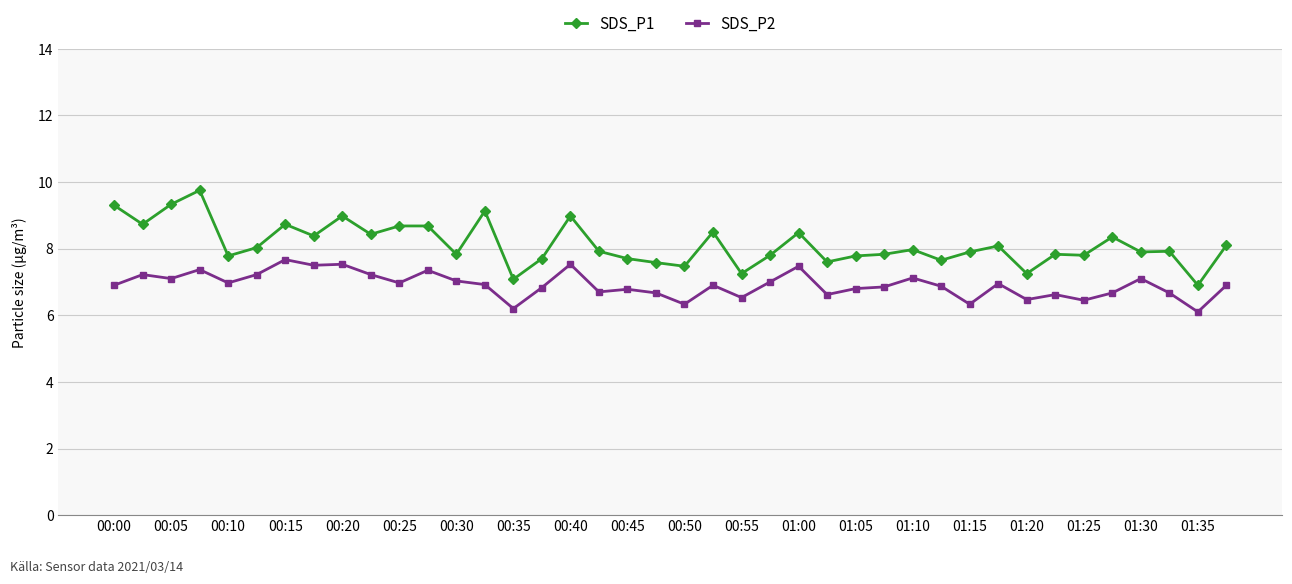

What is the maximum value shown in the chart?

9.8